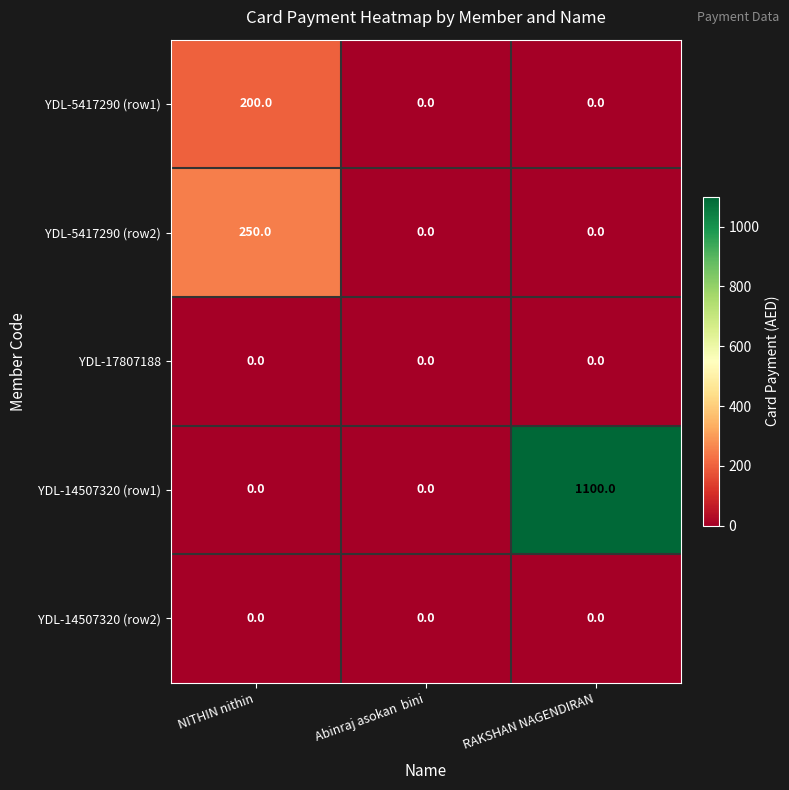

How many data points does each series have?

3